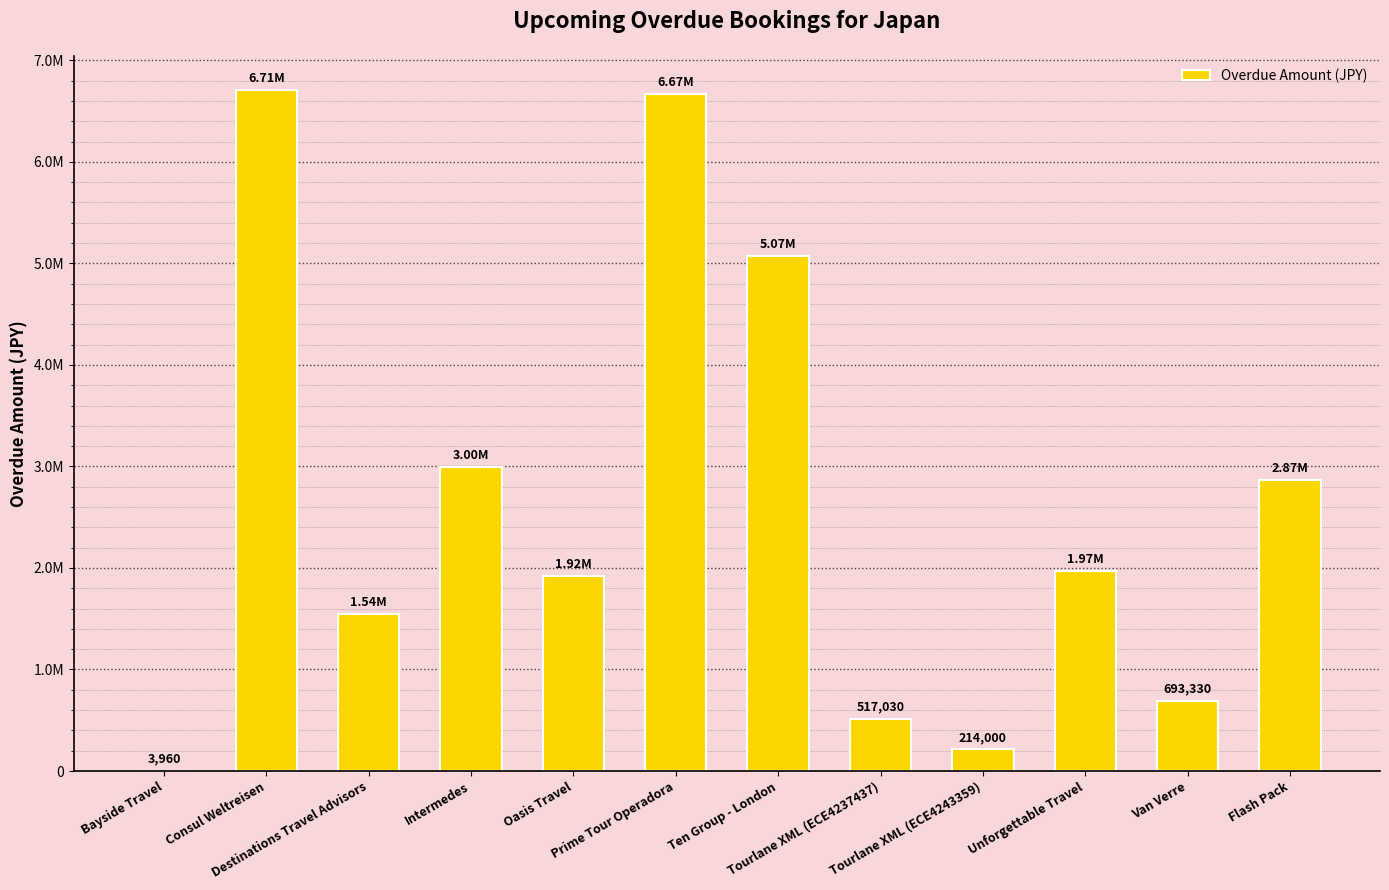

What is the label of the 5th bar from the left?

Oasis Travel